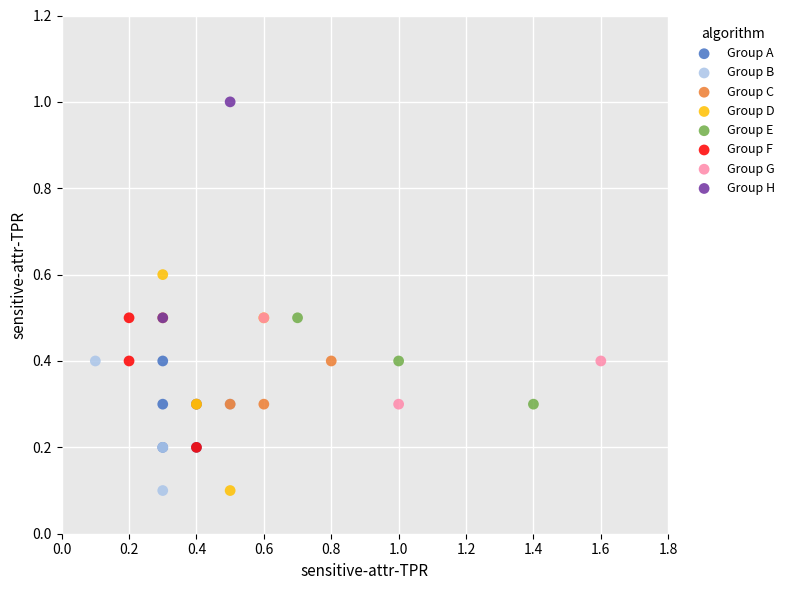

What are all the series names shown in the legend?

Group A, Group B, Group C, Group D, Group E, Group F, Group G, Group H